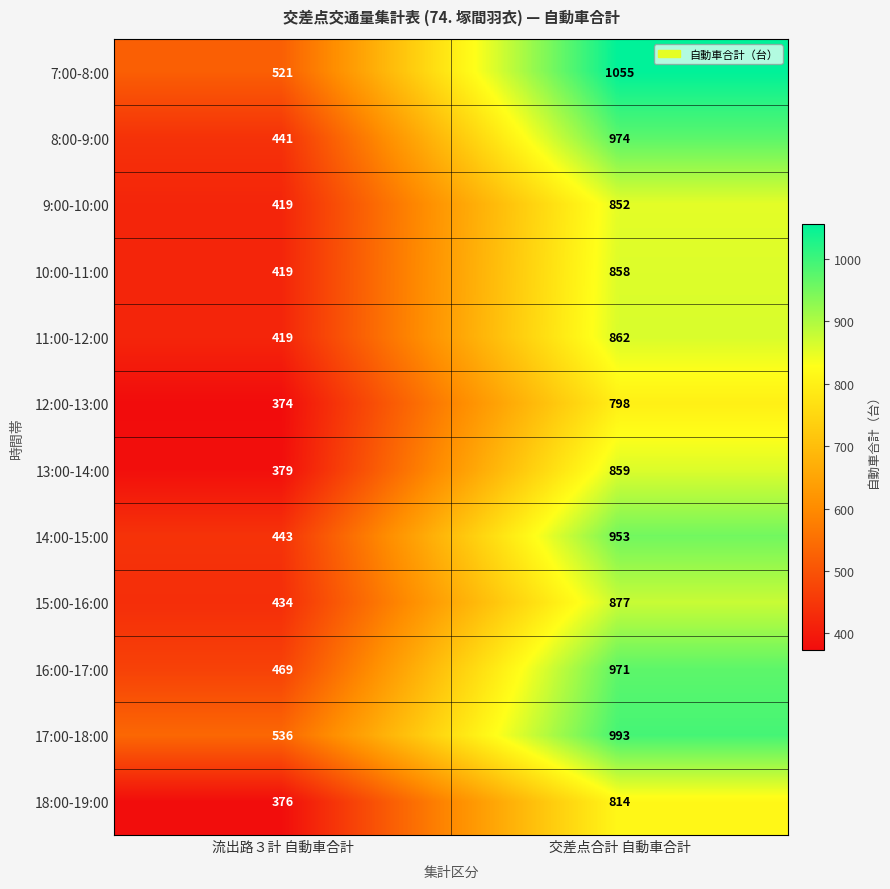

True or false: 17:00-18:00 has a value of 343 at 流出路３計 自動車合計.

False